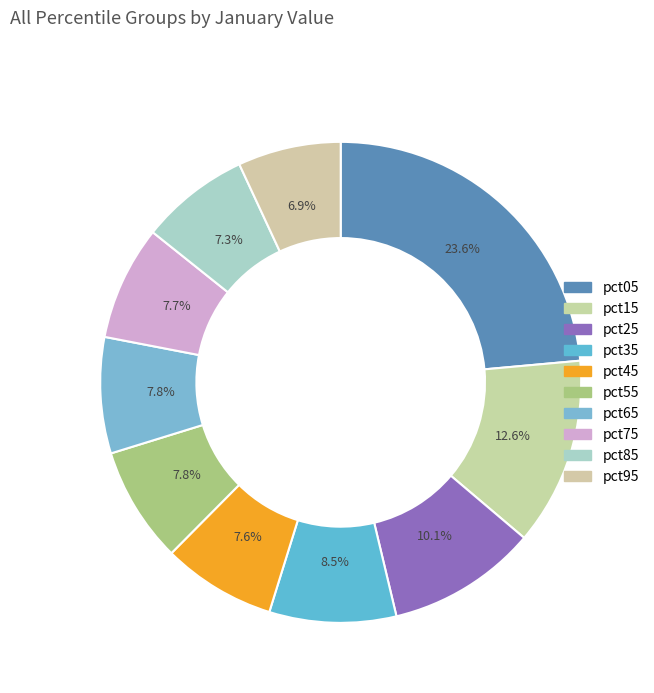

To the nearest percent, what is the difference between the pct35 and pct95 slice percentages?

2%